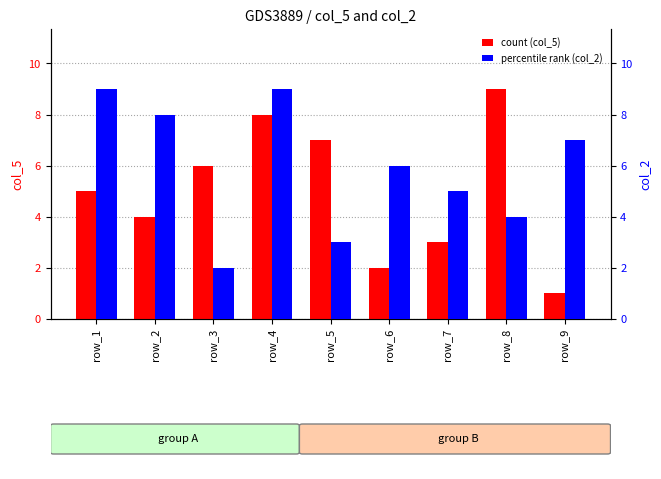

How many values in the col_2 series are below 6?

4